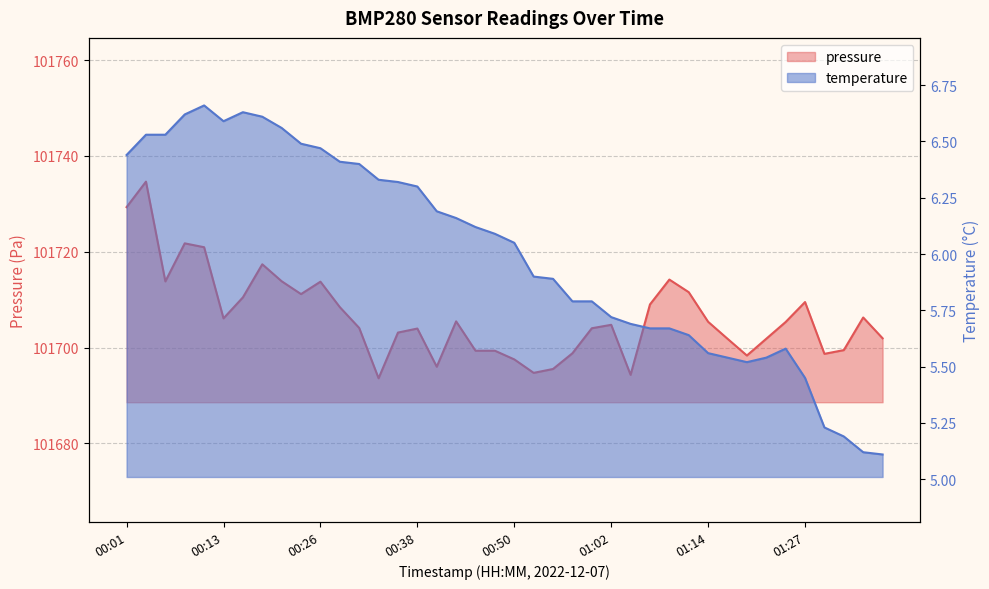

The pressure series shows 101709.5 at 01:27. True or false?

True